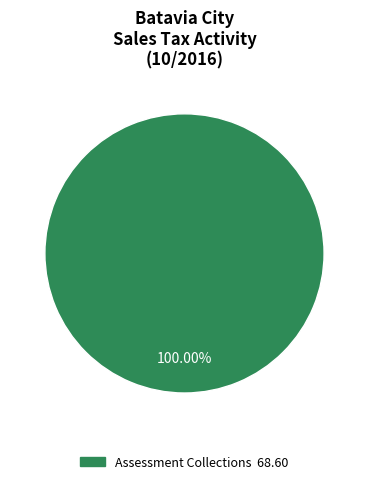

Is there a majority slice in this chart?

Yes